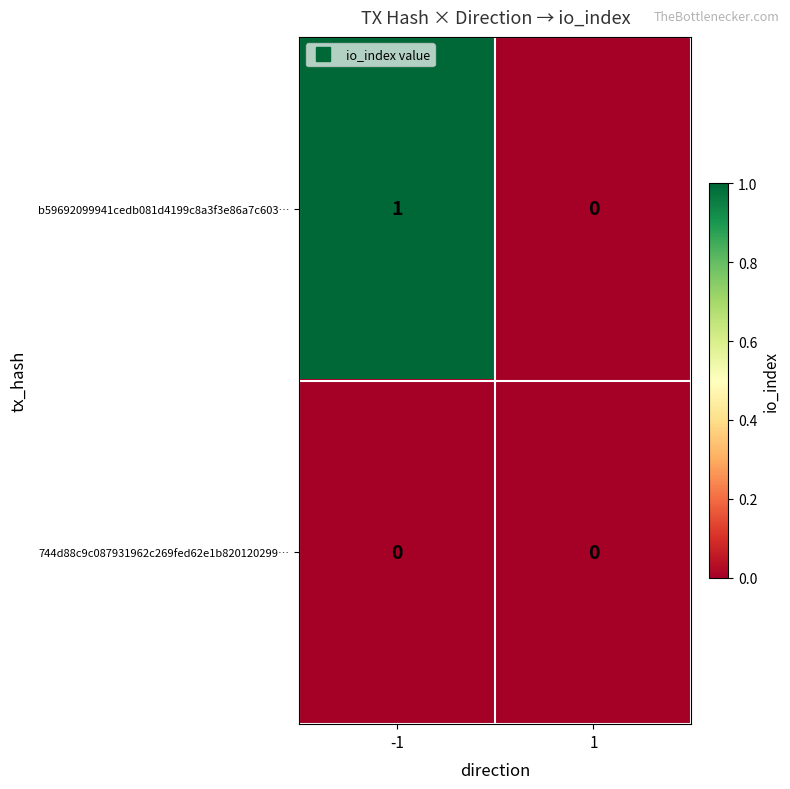

Which series has the largest range (max minus min)?

b59692099941cedb081d4199c8a3f3e86a7c603…